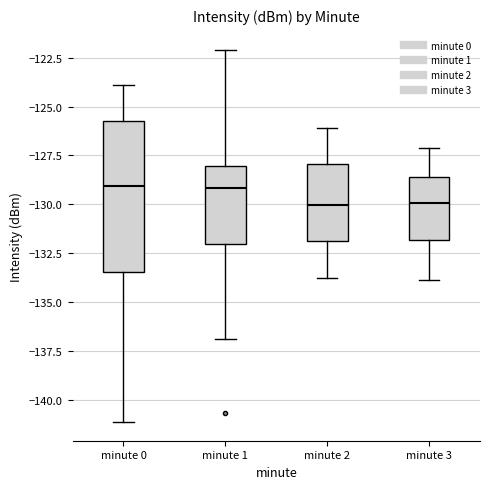

Where is the lower edge of the box for minute 0 on the y-axis? The values are not printed on the chart, so give them approximately, as read against the axis.

-133.5